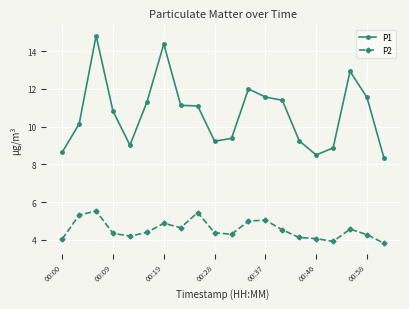

What is the minimum value shown in the chart?

3.8